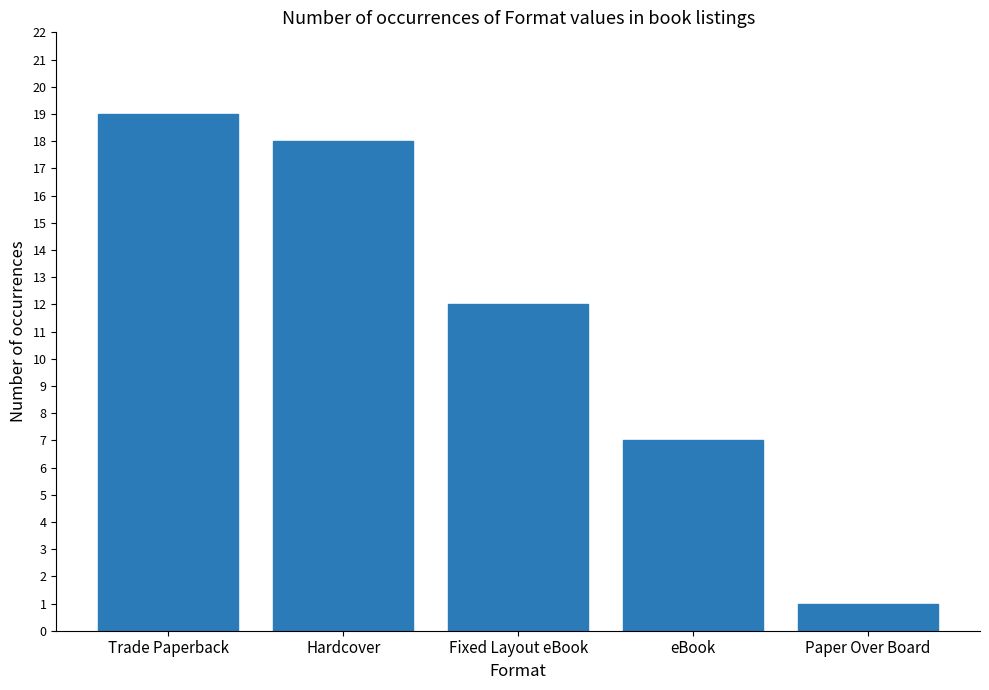

Approximately how many times larger is the value at eBook compared to Hardcover?

0.4